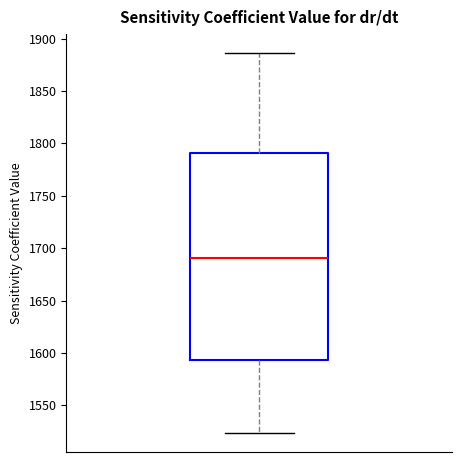

Read this box plot against the y-axis: the position of the median line, the range covered by the box, and the ends of both whiskers. The values are not printed on the chart, so give them approximately, as read against the axis.

median 1690, box 1595 to 1790, whiskers 1525 to 1885